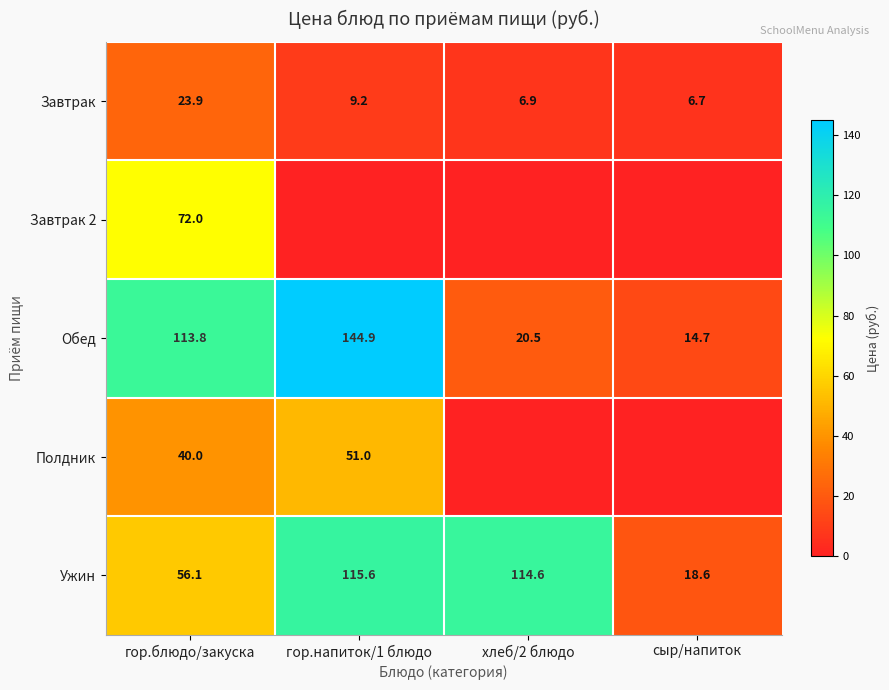

The value of Обед at хлеб/2 блюдо is 4.9. True or false?

False